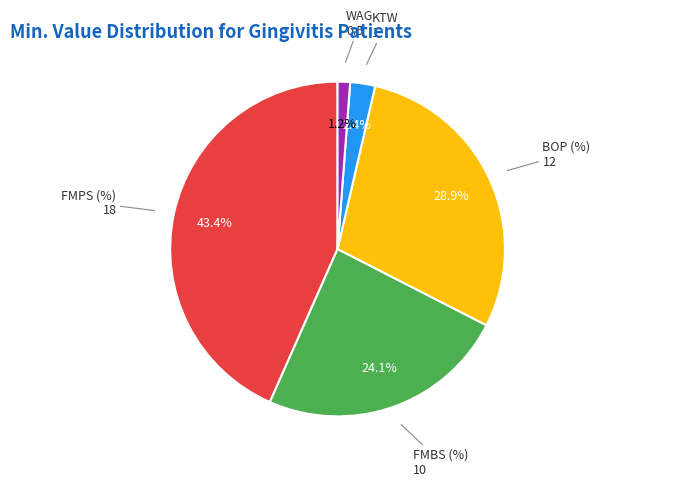

Does any single category account for the majority?

No